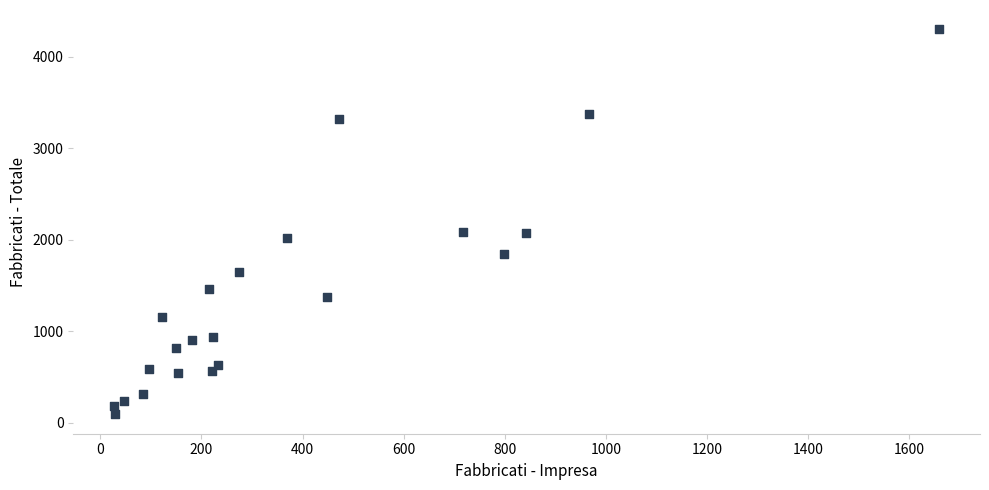

What is the range of X values (max minus min)?

1630